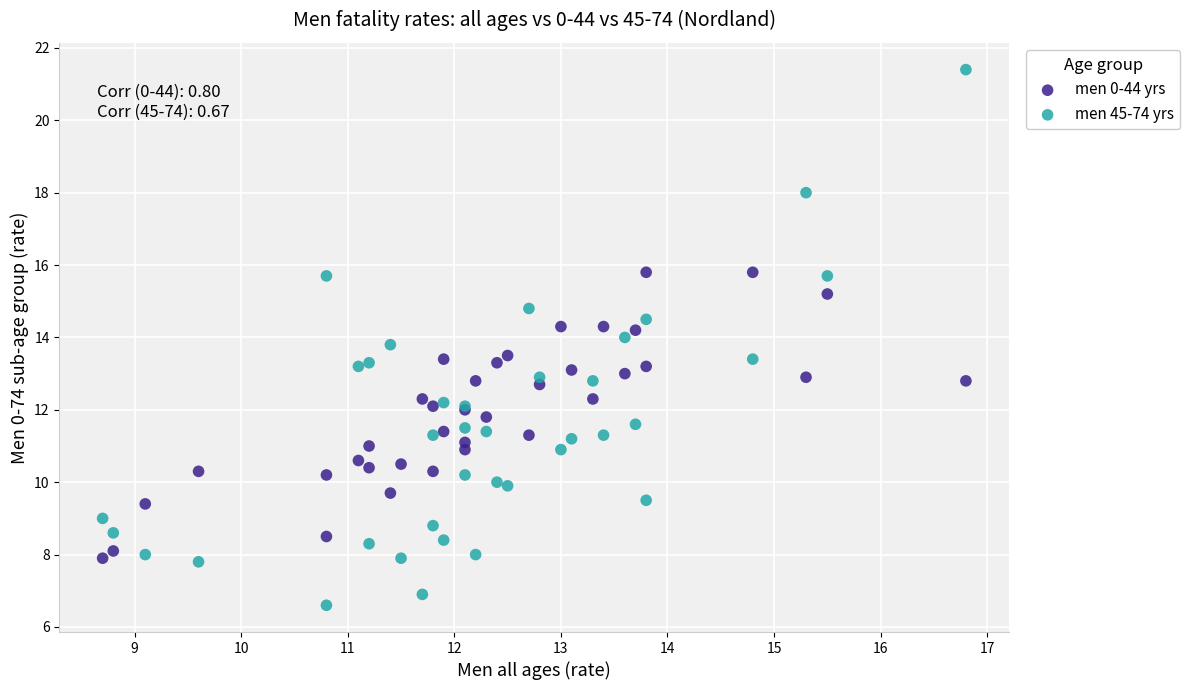

Which series has the widest spread of Y values?

men 45-74 yrs